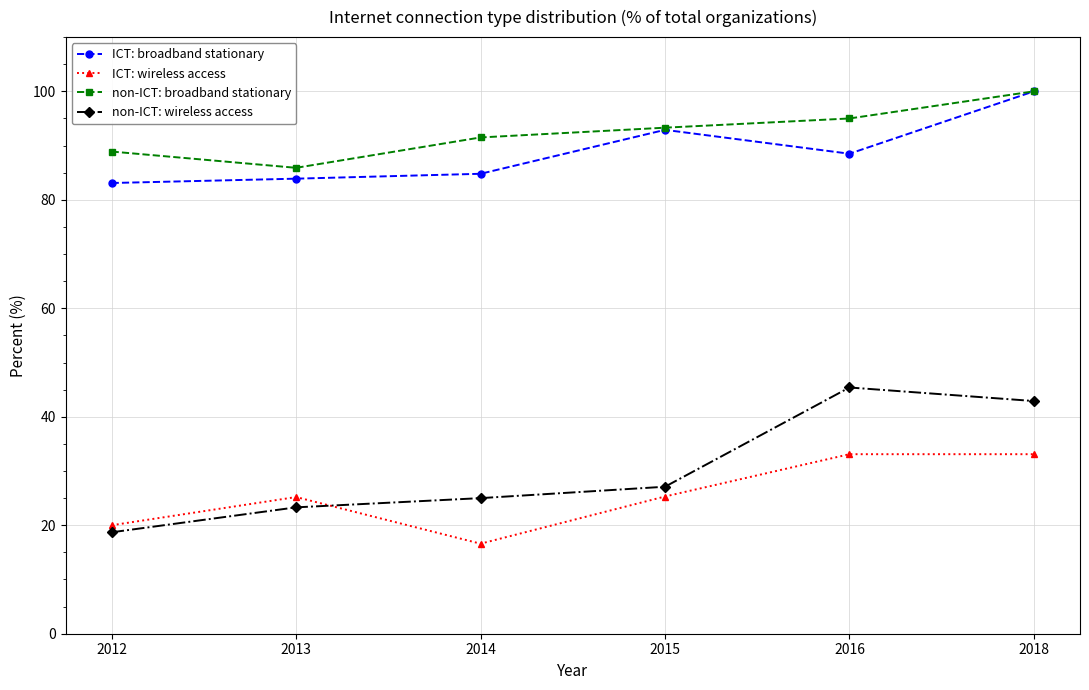

Which series changed the most between 2013 and 2016?

non-ICT: wireless access